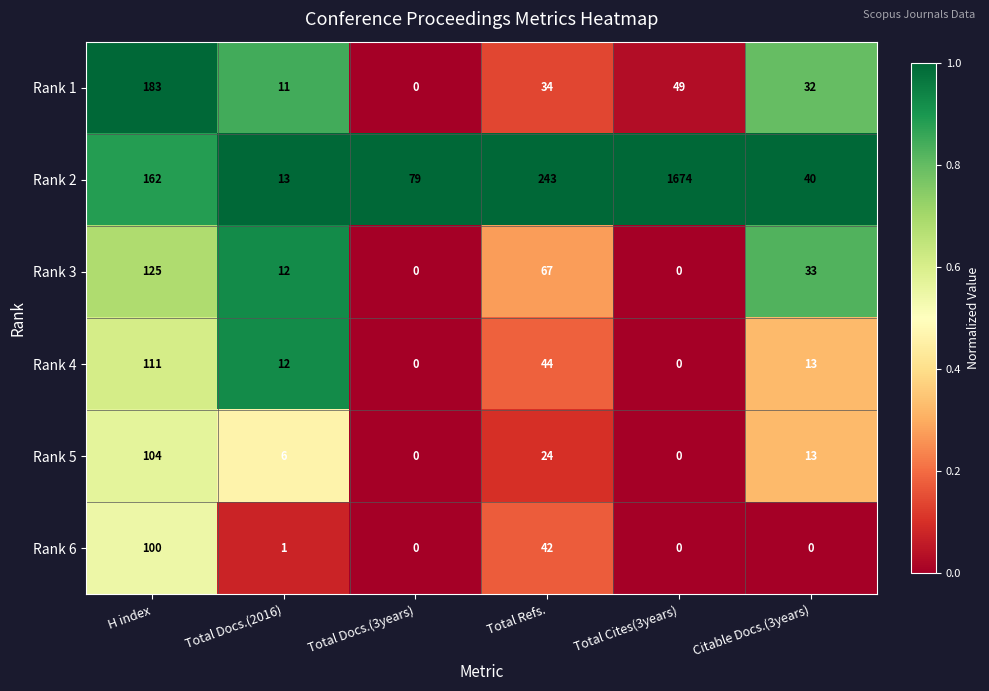

The value of Rank 6 at Total Refs. is 42. True or false?

True